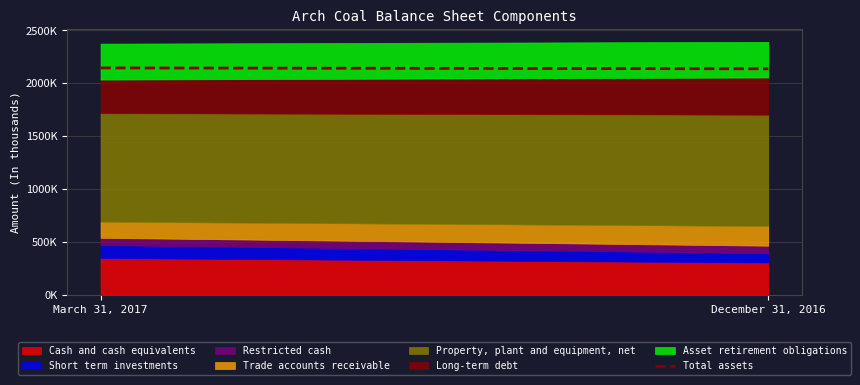

How many values are between 2136597 and 2144916?

2